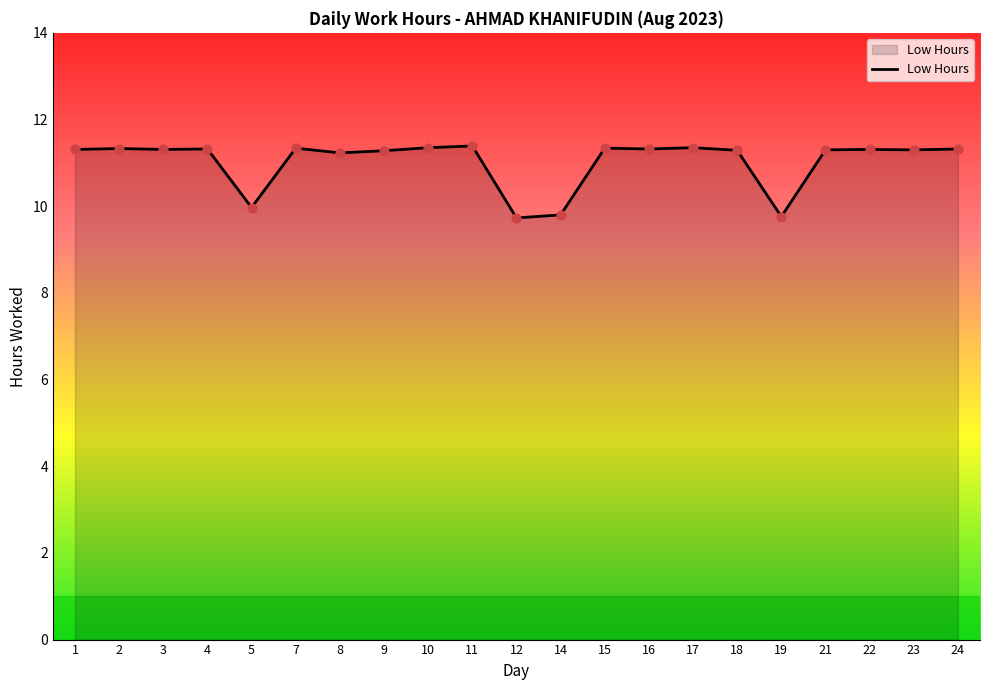

What is the ratio of the value at 1 to the value at 3?

1.0